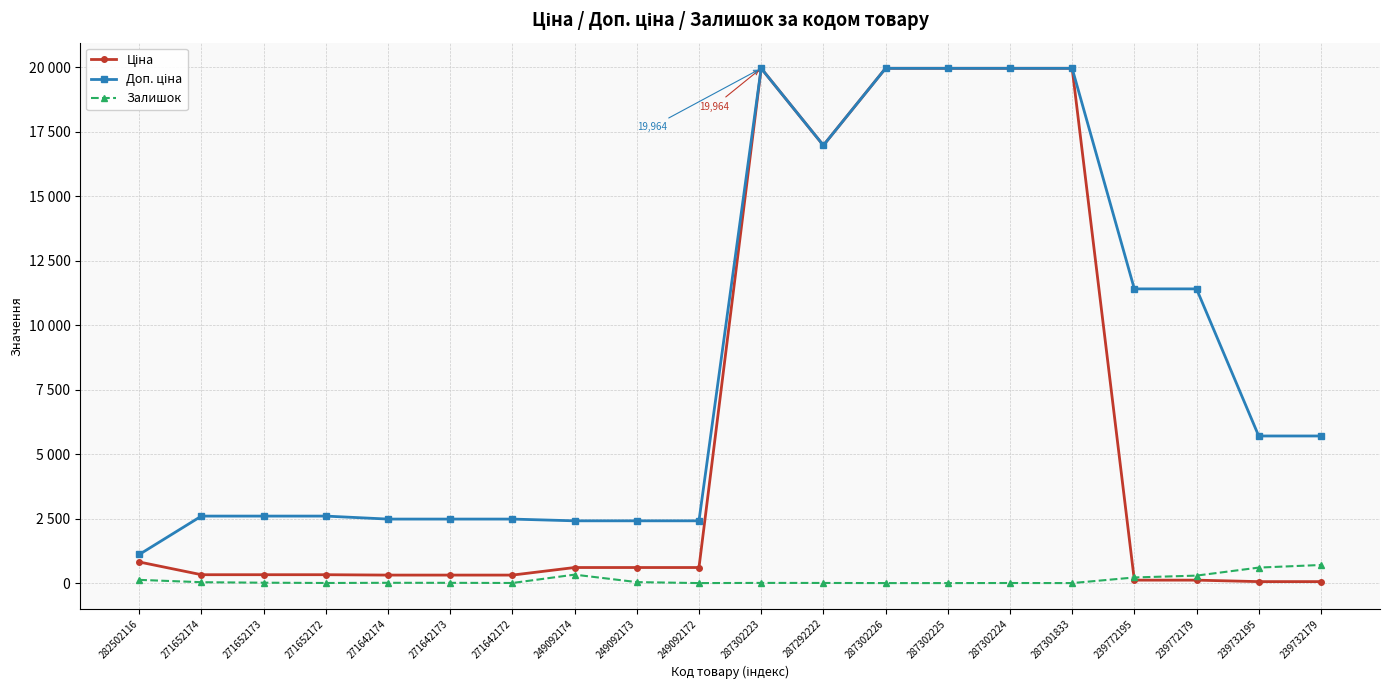

Does the chart have visible grid lines?

Yes